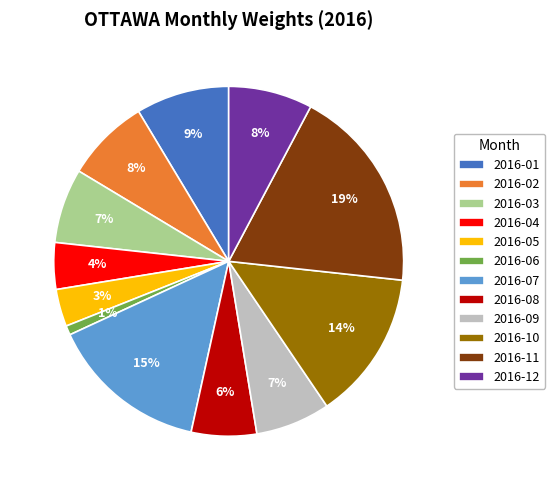

The 2016-06 slice represents 1% of the pie. True or false?

True